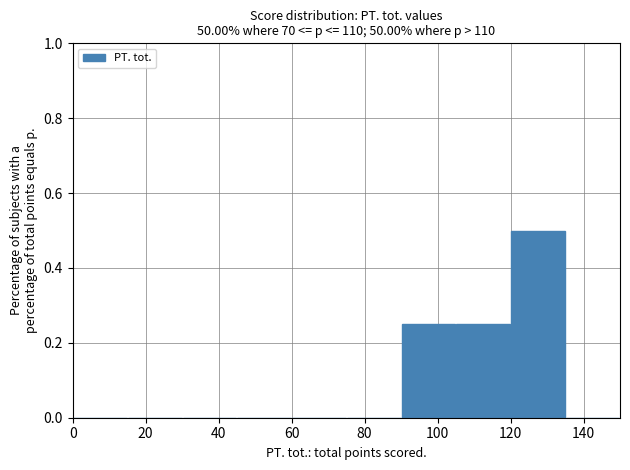

Reading left to right, transcribe this chart: for each bar, give the range it covers on the x-axis and its height. Neither the bar edges nor the heights are printed on the chart, so give them approximately, as read against the axes.

0 to 15: 0
15 to 30: 0
30 to 45: 0
45 to 60: 0
60 to 75: 0
75 to 90: 0
90 to 105: 0.26
105 to 120: 0.26
120 to 135: 0.50
135 to 150: 0